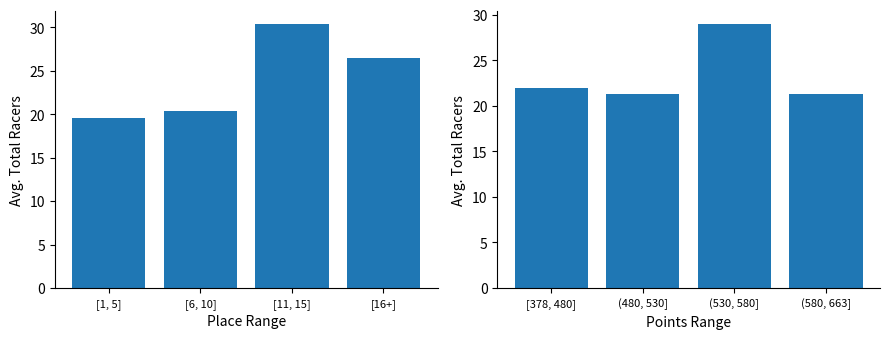

Which series has the largest range (max minus min)?

Total Racers